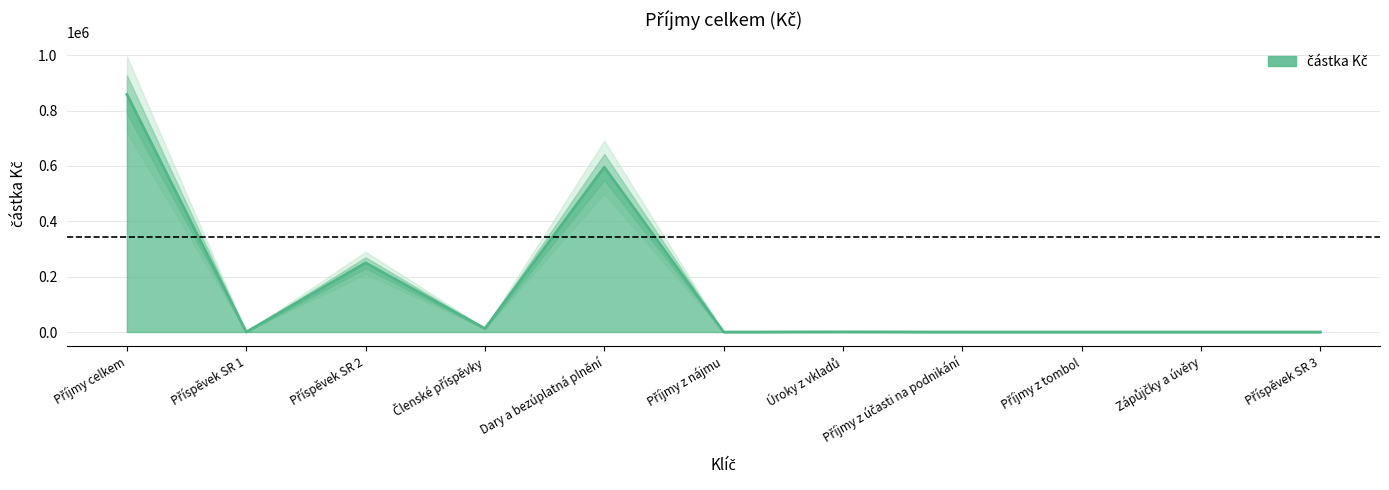

Which has a higher value, Členské příspěvky or Dary a bezúplatná plnění?

Dary a bezúplatná plnění